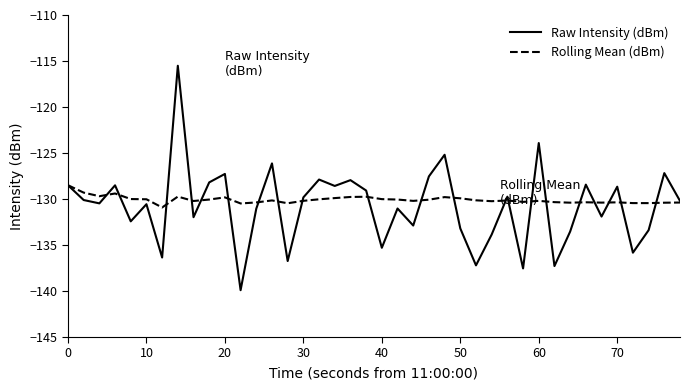

Which series has the largest range (max minus min)?

Raw Intensity (dBm)